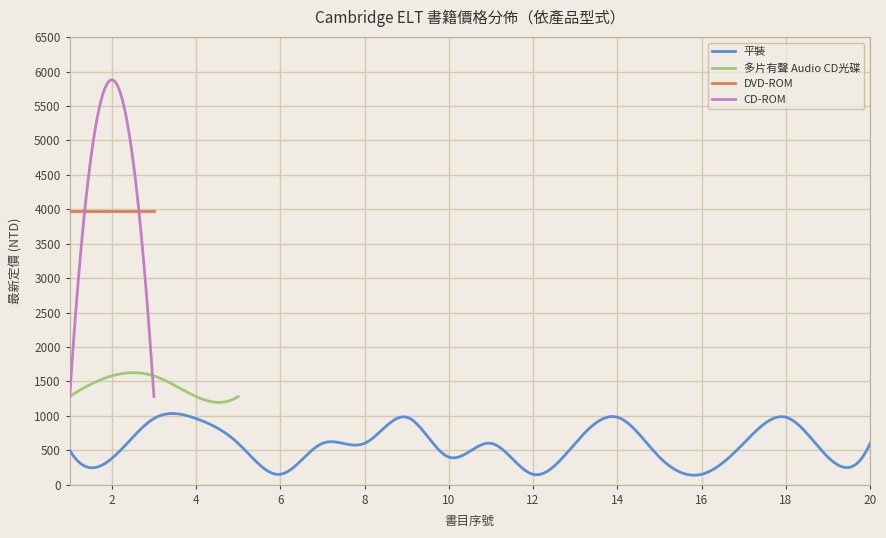

What is the difference between the maximum and second lowest values in the 平裝 series?

830